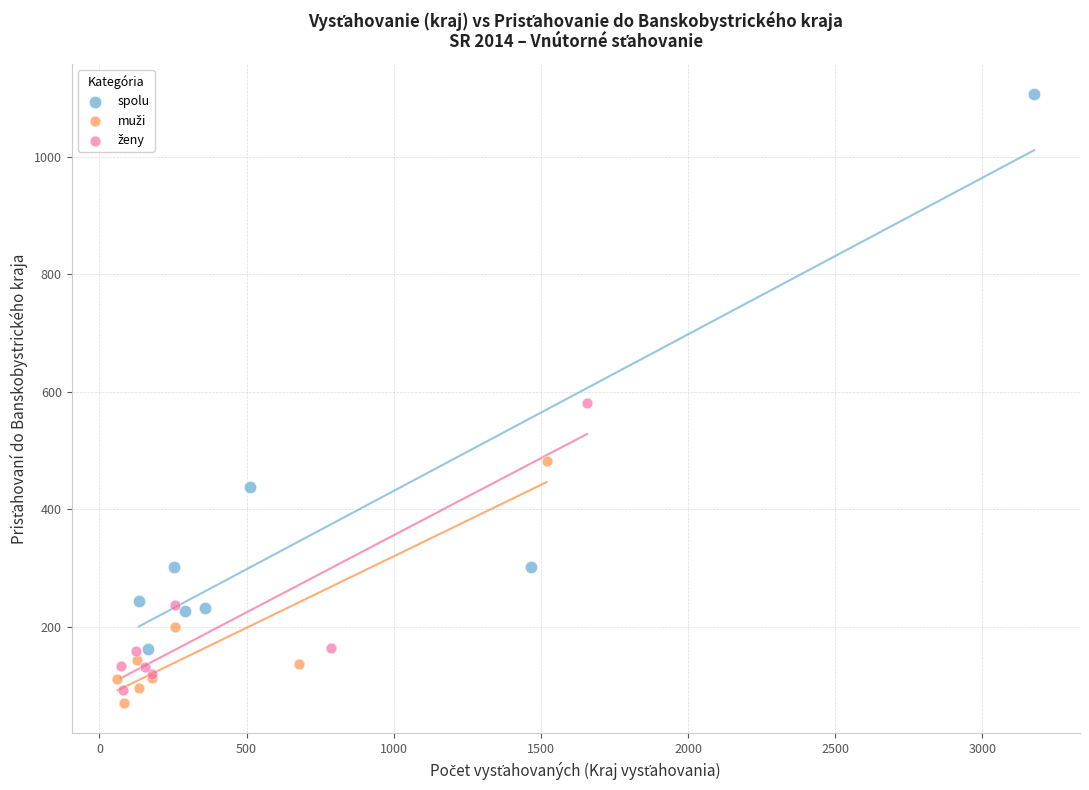

Which series contains the highest Y value?

spolu